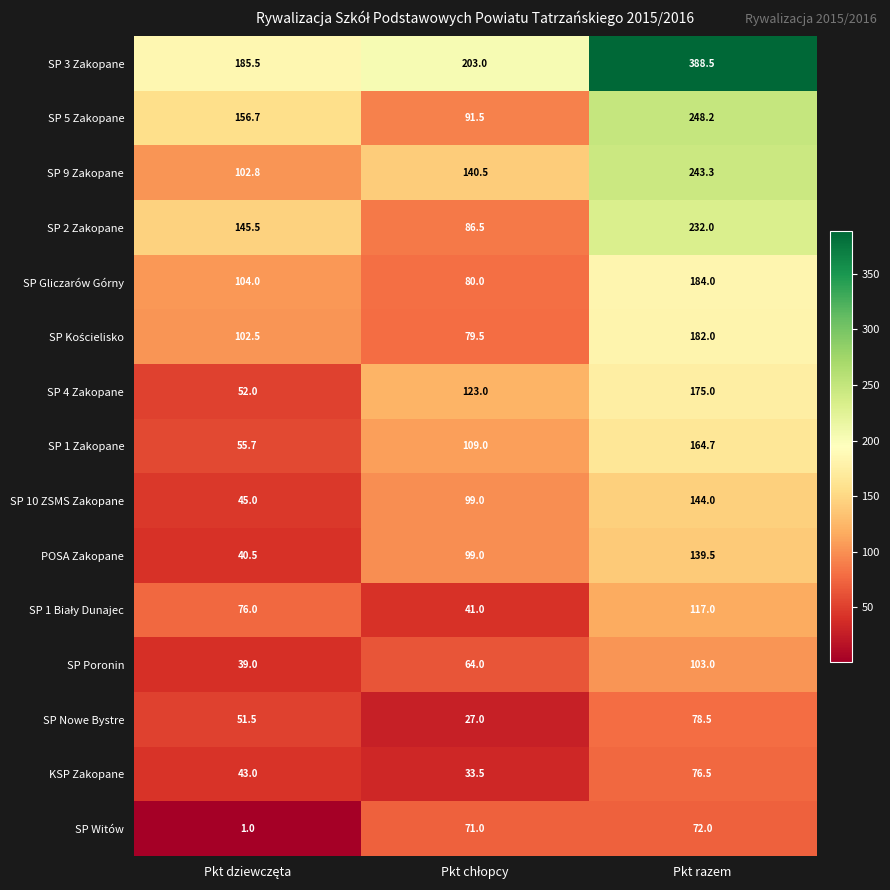

Which series has the largest total across all categories?

SP 3 Zakopane